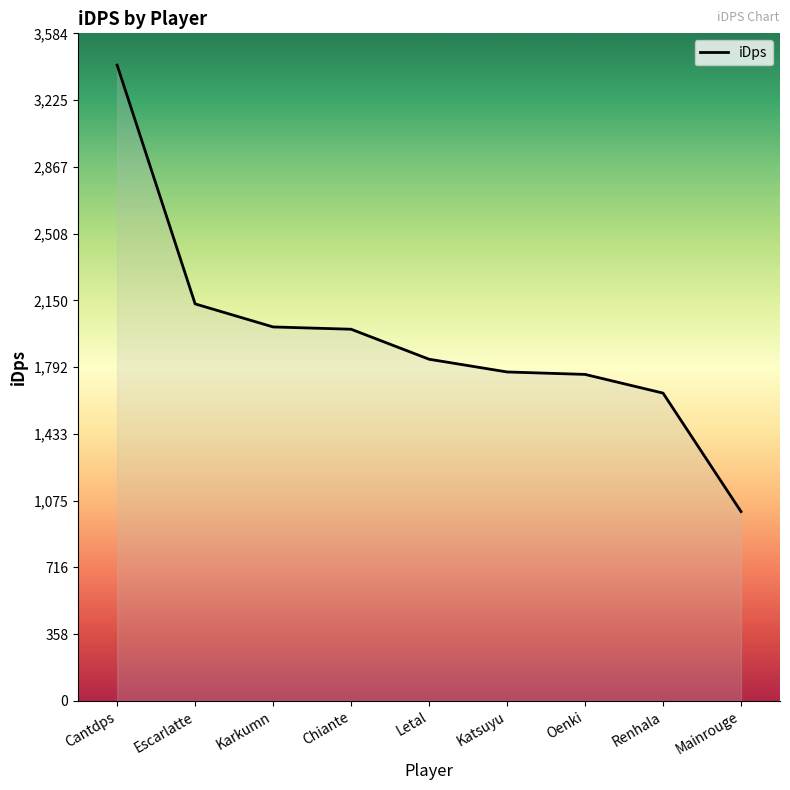

What is the difference between the maximum and minimum values?

2396.8